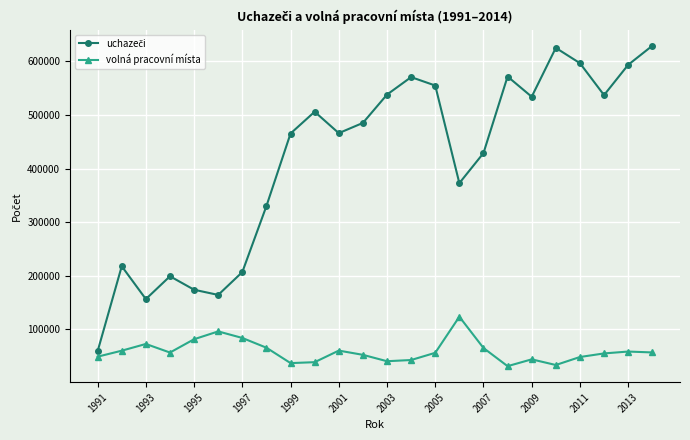

What is the maximum value for volná pracovní místa?

123269